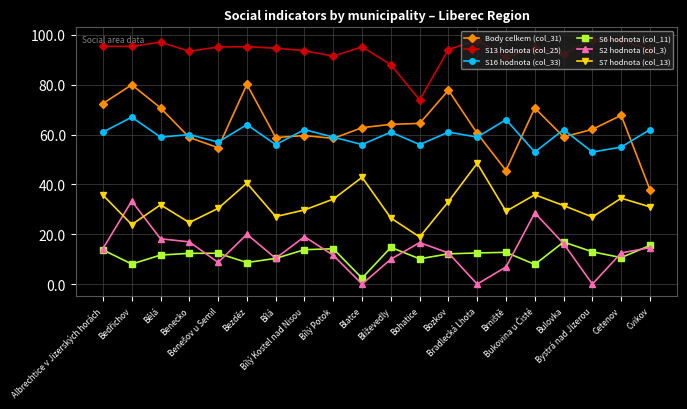

What is the label of the 3rd point from the right?

Bystrá nad Jizerou